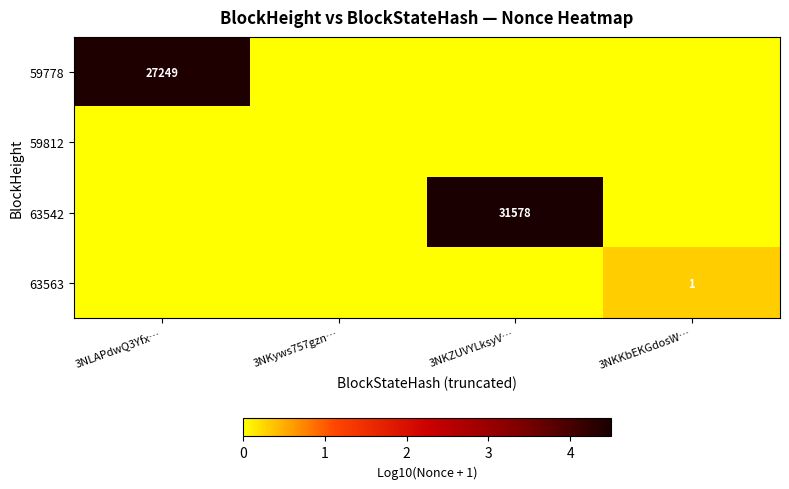

Is it true that 63542 equals 46143 at 3NKZUVYLksyV…?

False